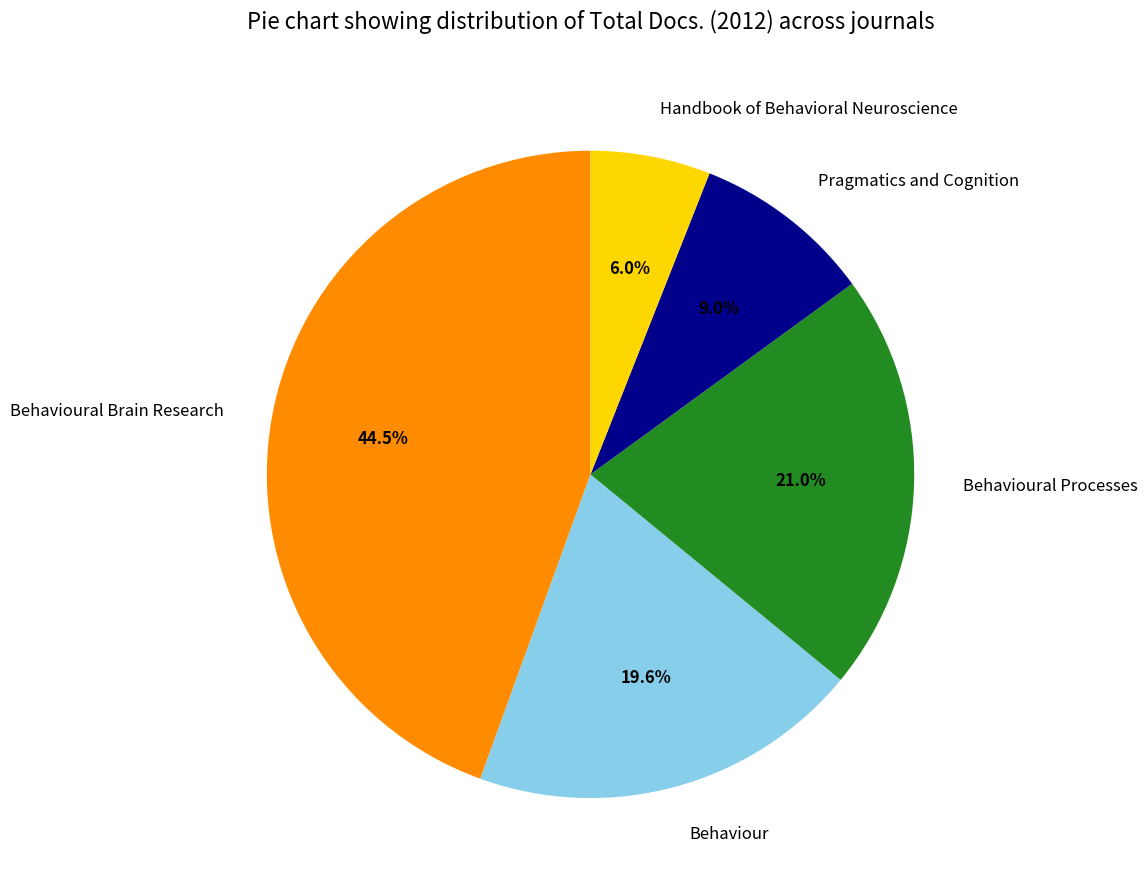

Is it true that Behaviour is 20% of the pie?

True